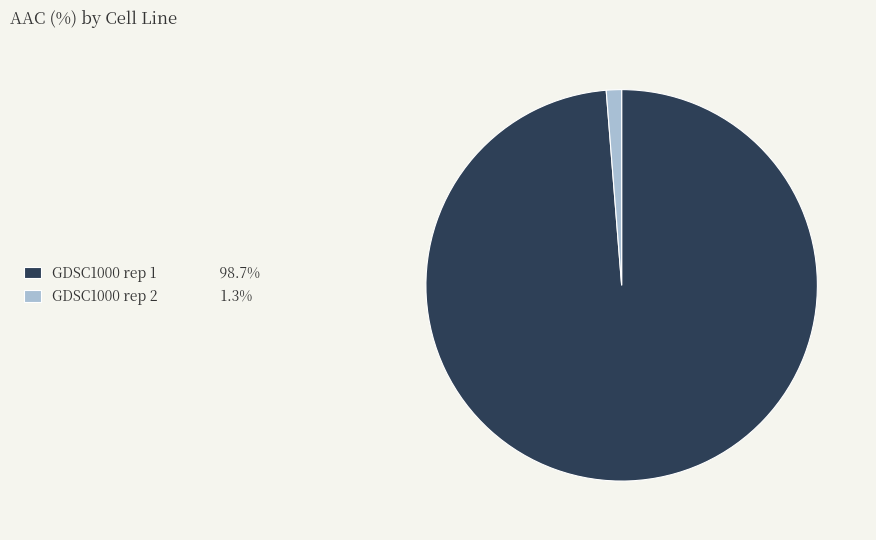

Does GDSC1000 rep 1 account for over 50% of the chart?

Yes